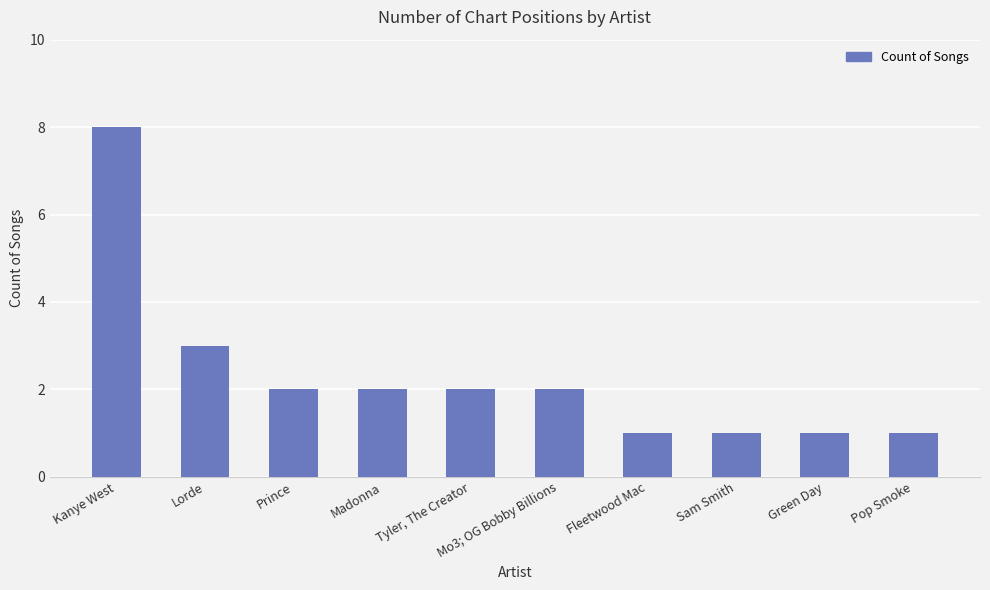

Which label corresponds to the largest value in the chart?

Kanye West